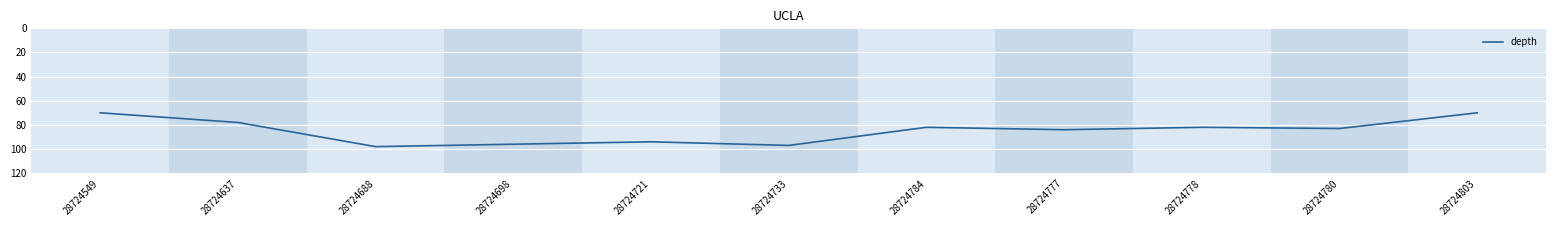

At which category does the data reach its first local peak?

28724688